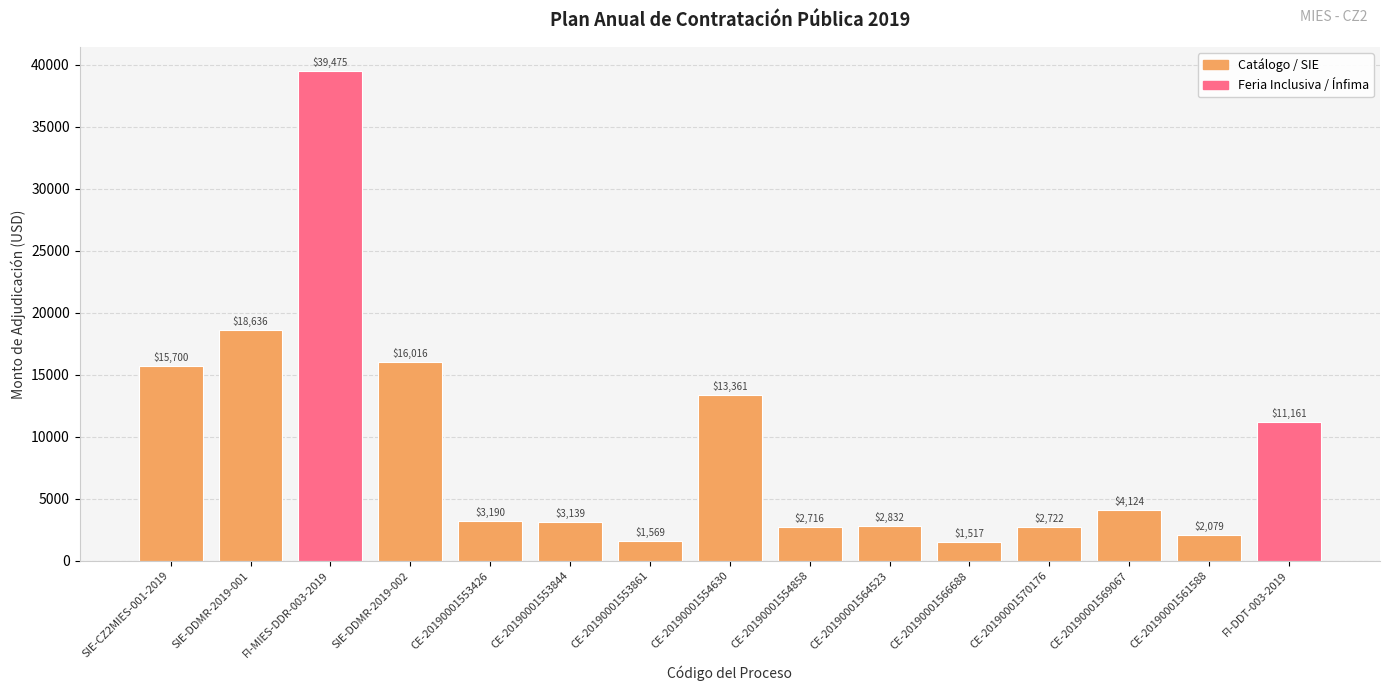

What is the smallest value displayed?

1517.3